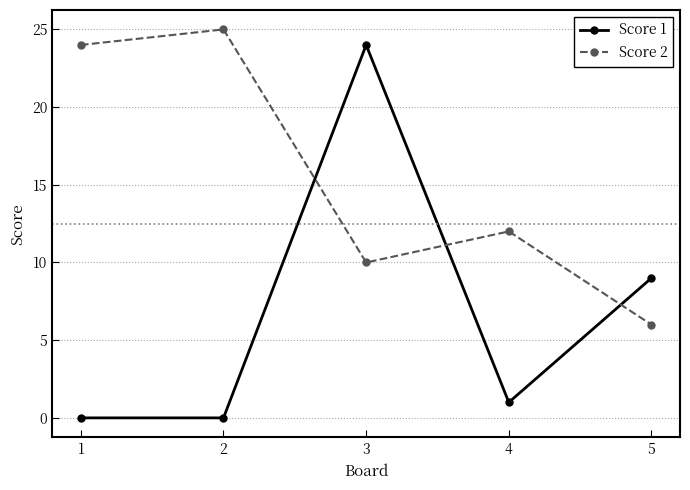

Which category has the highest value across all series?

2